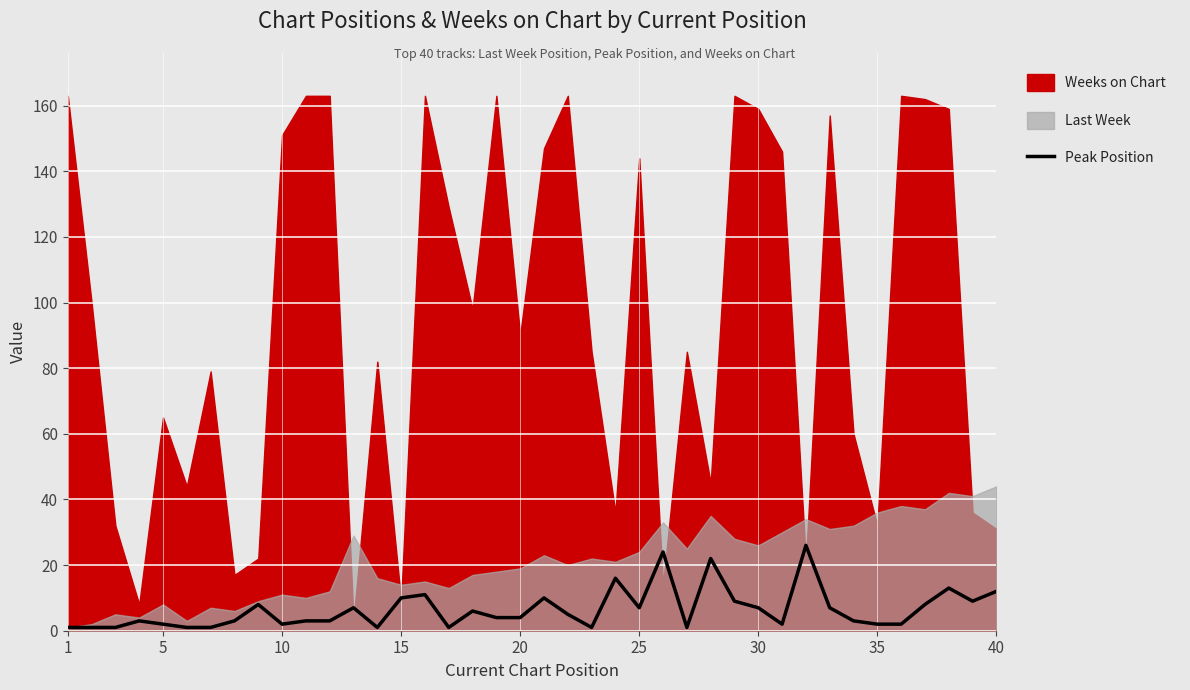

Reading left to right, transcribe all the data shown in this chart.

1	1	1	3	2	1	1	3	8	2	3	3	7	1	10	11	1	6	4	4	10	5	1	16	7	24	1	22	9	7	2	26	7	3	2	2	8	13	9	12